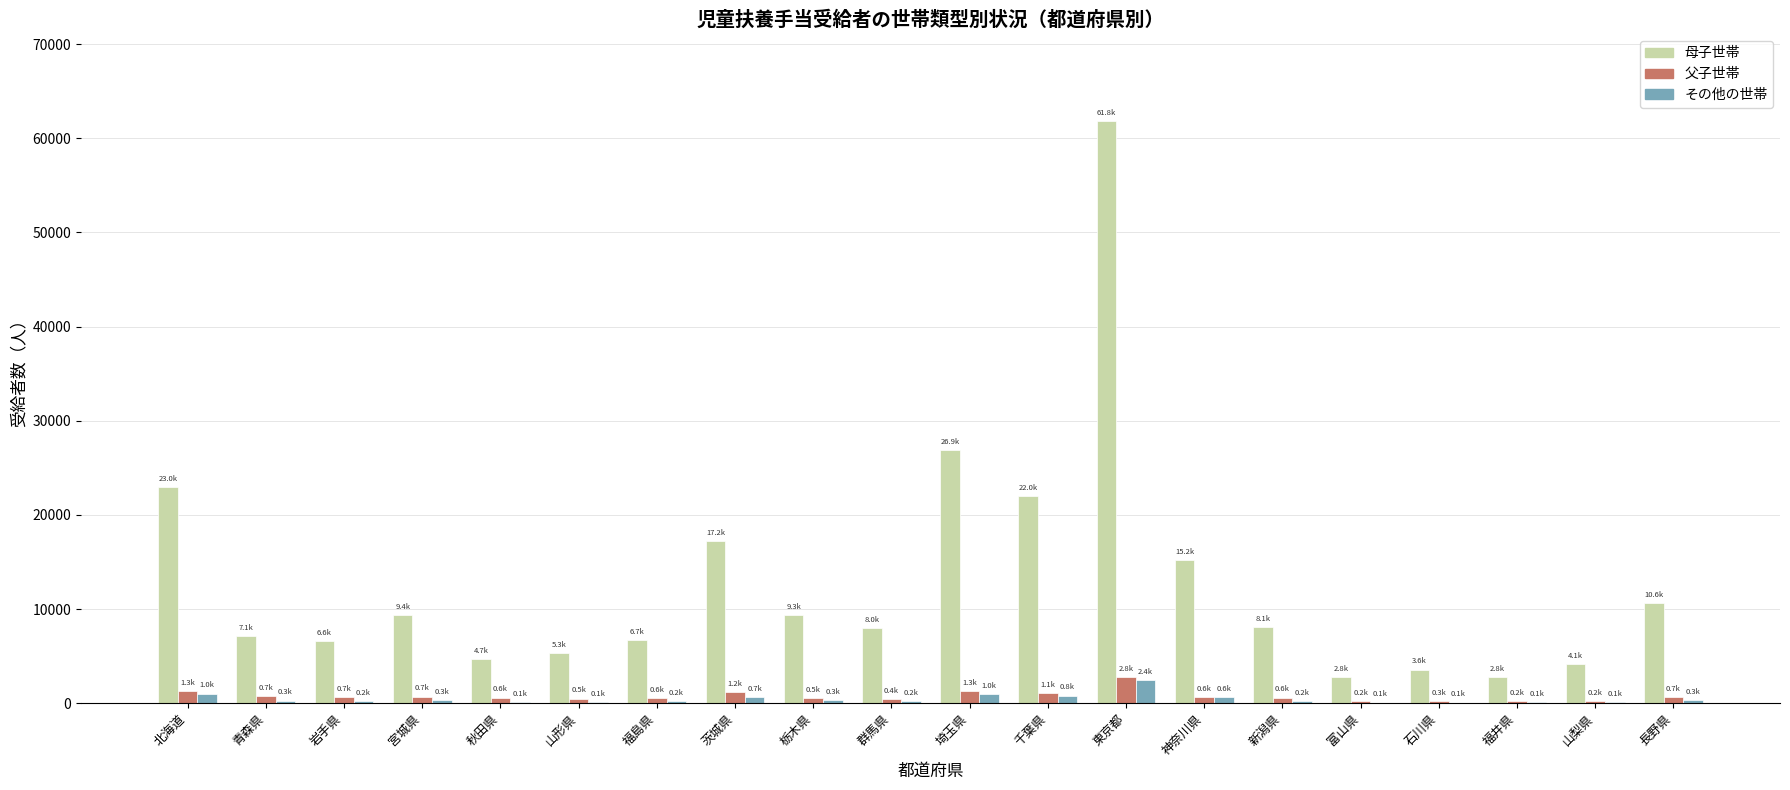

At which category does the chart reach its peak across all series?

東京都